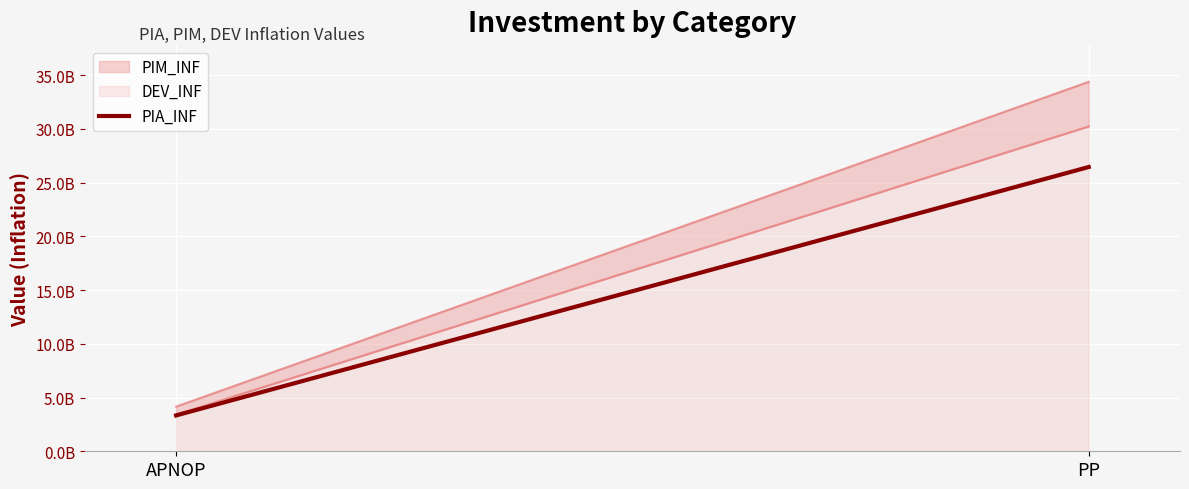

Count the number of categories in the chart.

2